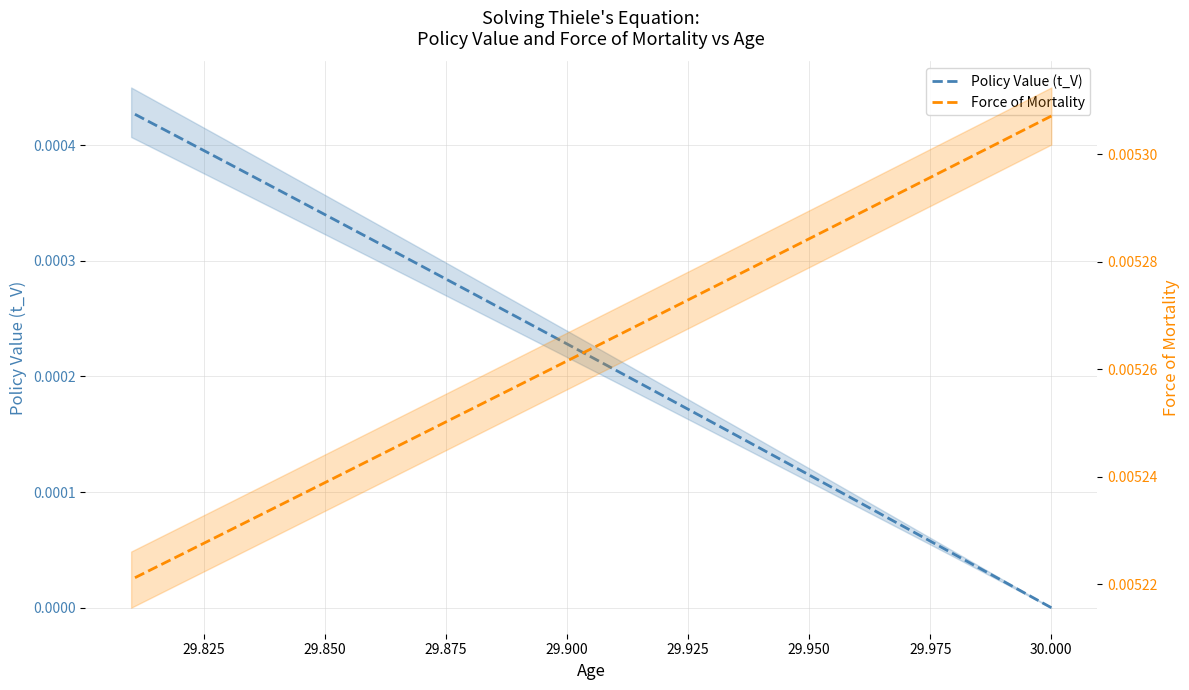

How many lines are shown in the chart?

2